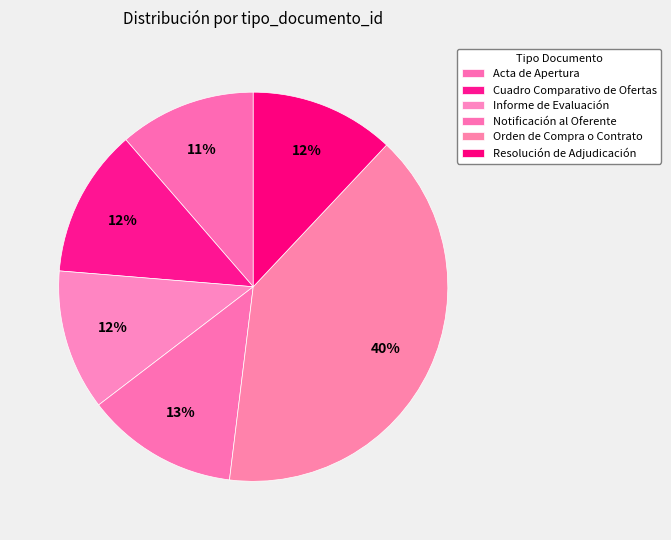

To the nearest percent, what portion does Informe de Evaluación represent?

12%